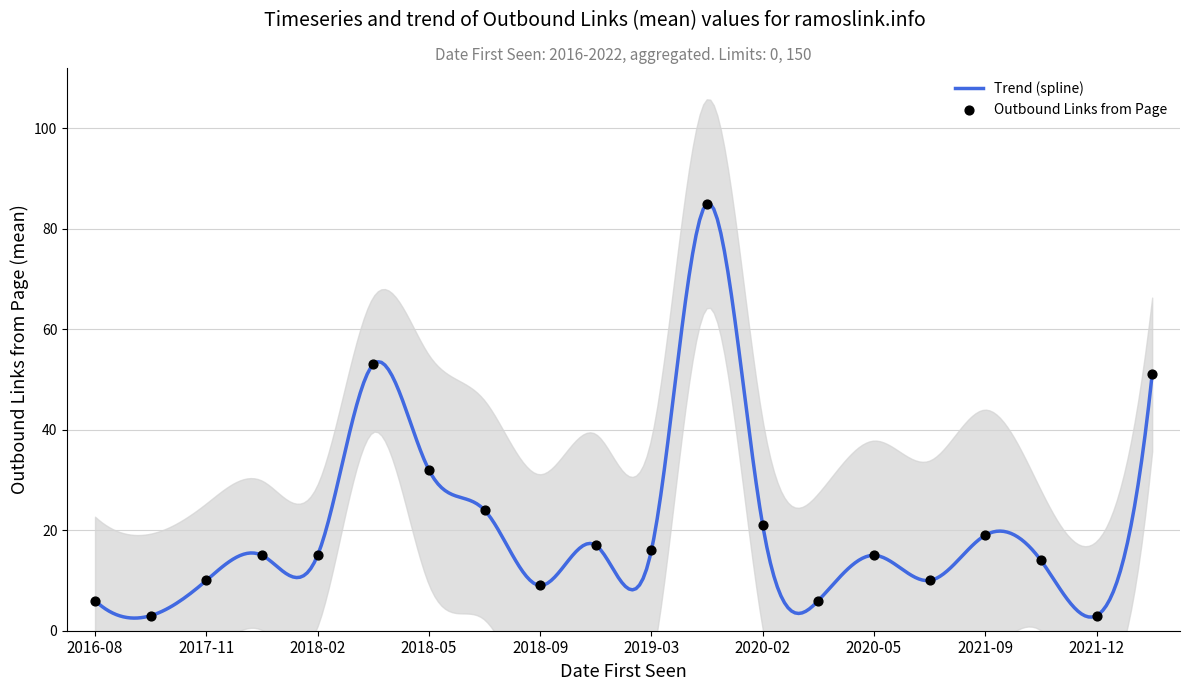

What is the change in value from 2018-09 to 2021-09?

+10